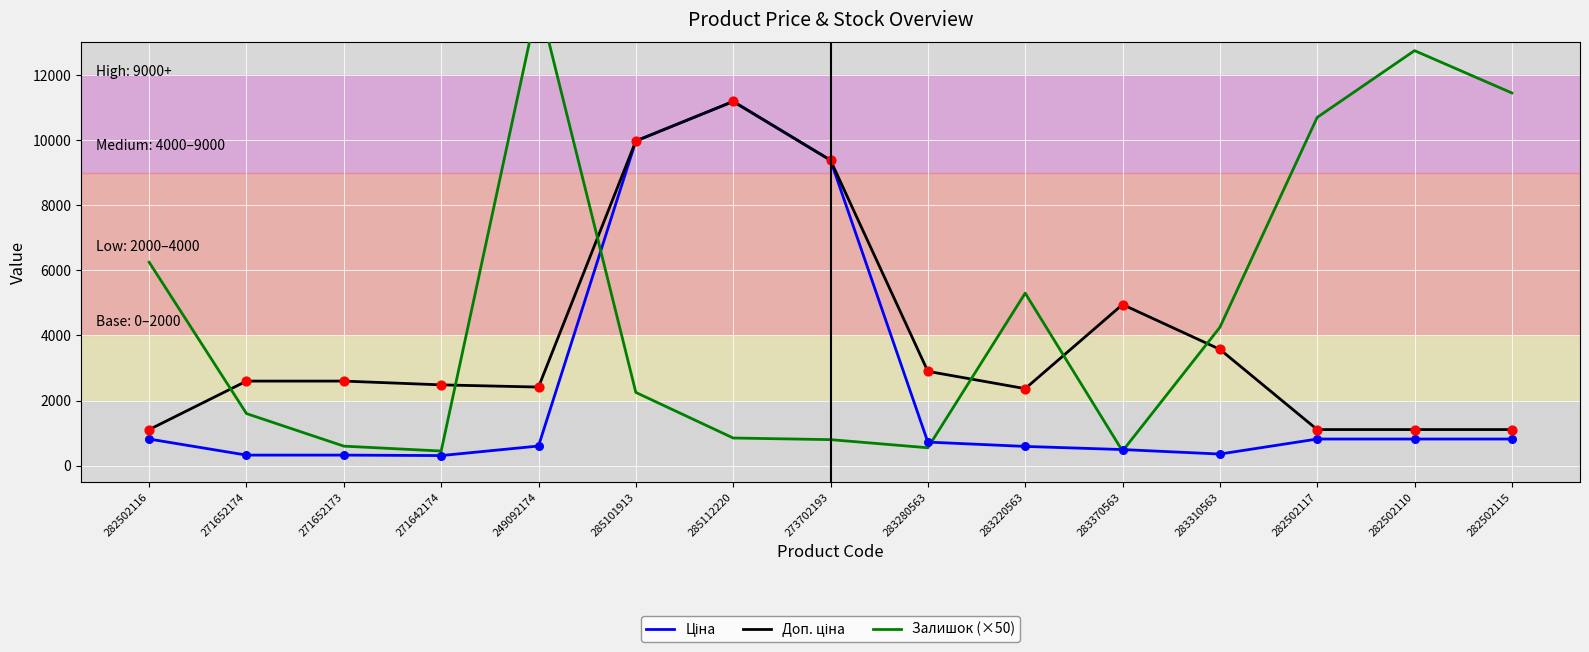

What are all the series names shown in the legend?

Ціна, Доп. ціна, Залишок (×50)